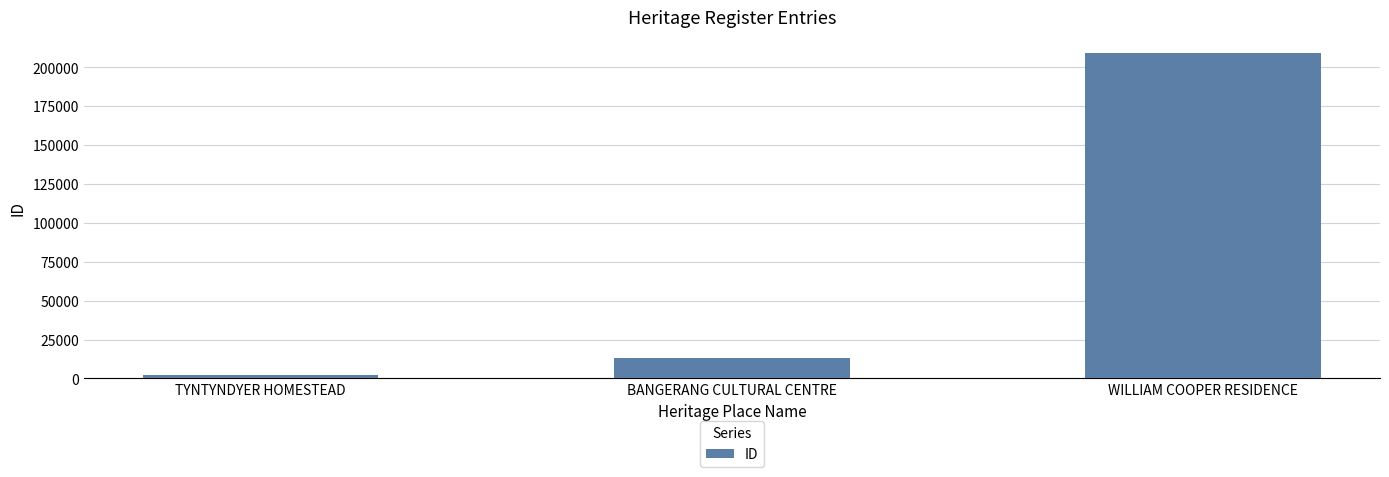

At which category does the chart reach its peak across all series?

WILLIAM COOPER RESIDENCE